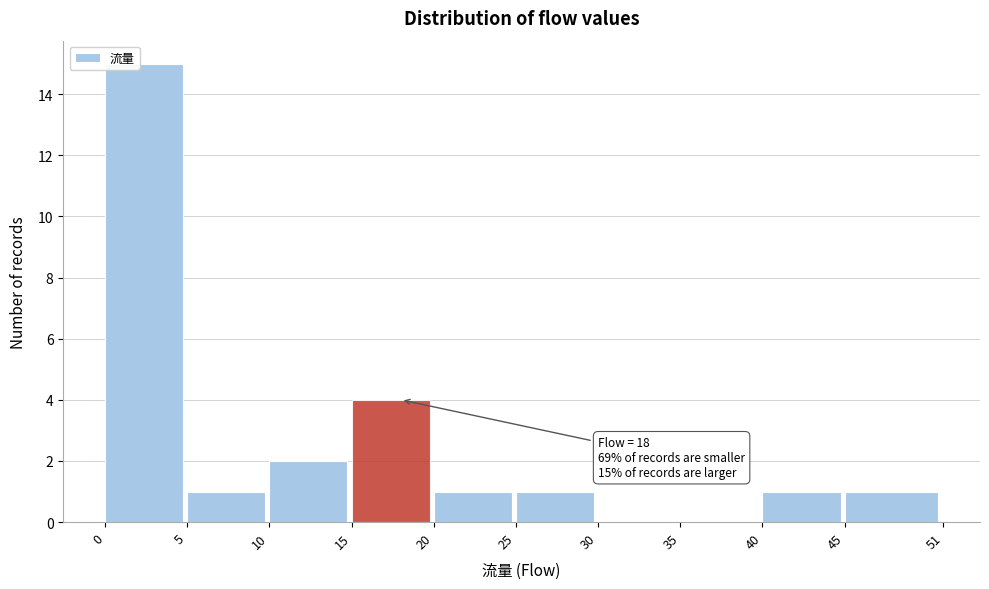

Over which range of the x-axis is the bar tallest?

0 to 5